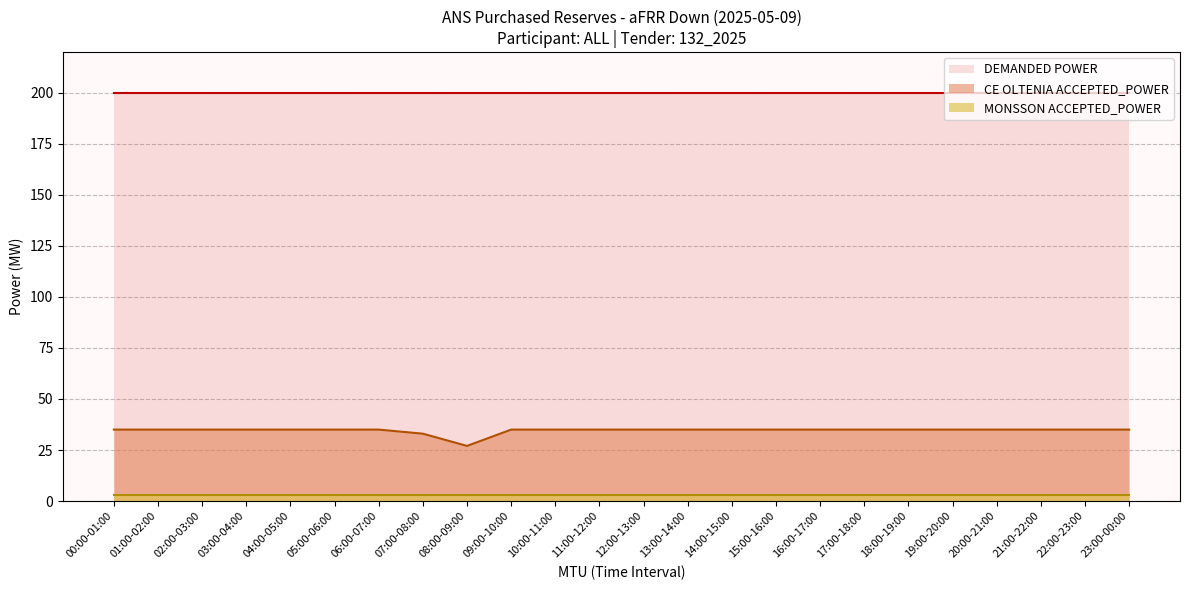

At which category is the sum across all series the highest?

00:00-01:00